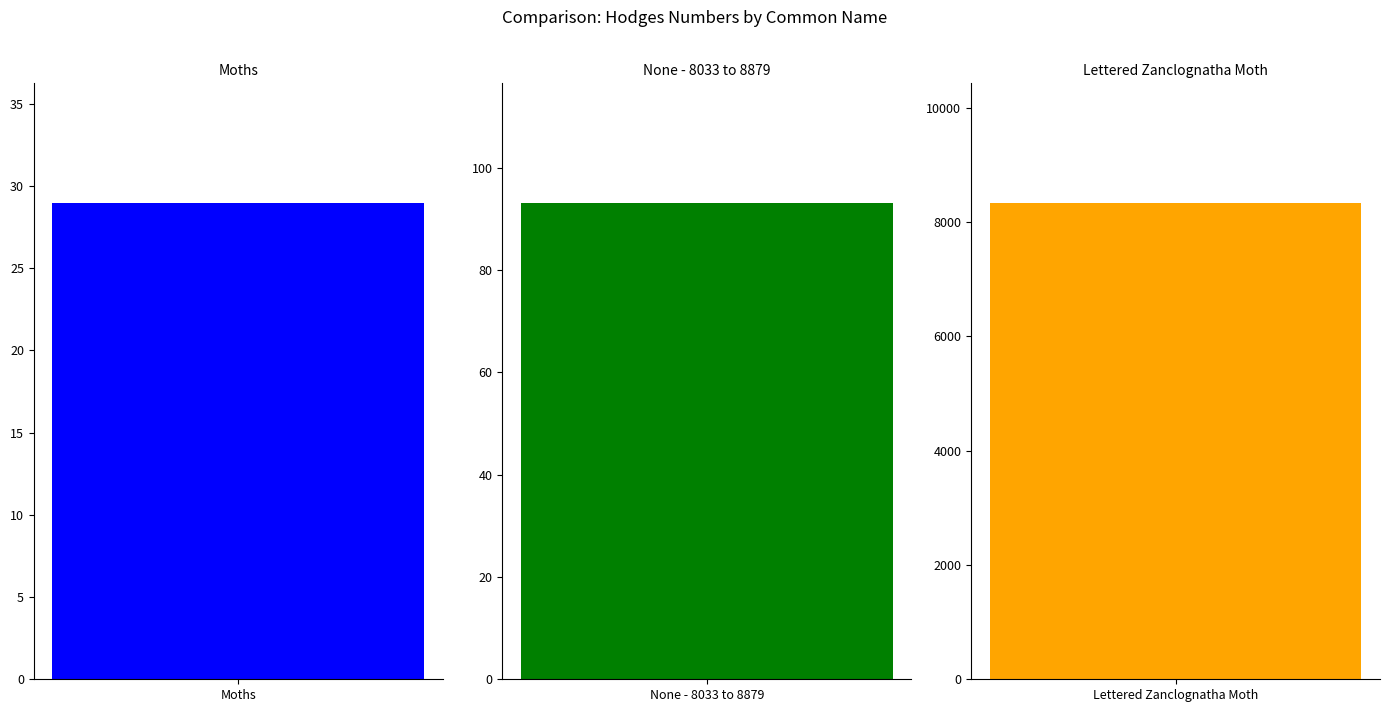

What is the label of the 3rd bar from the right?

Moths